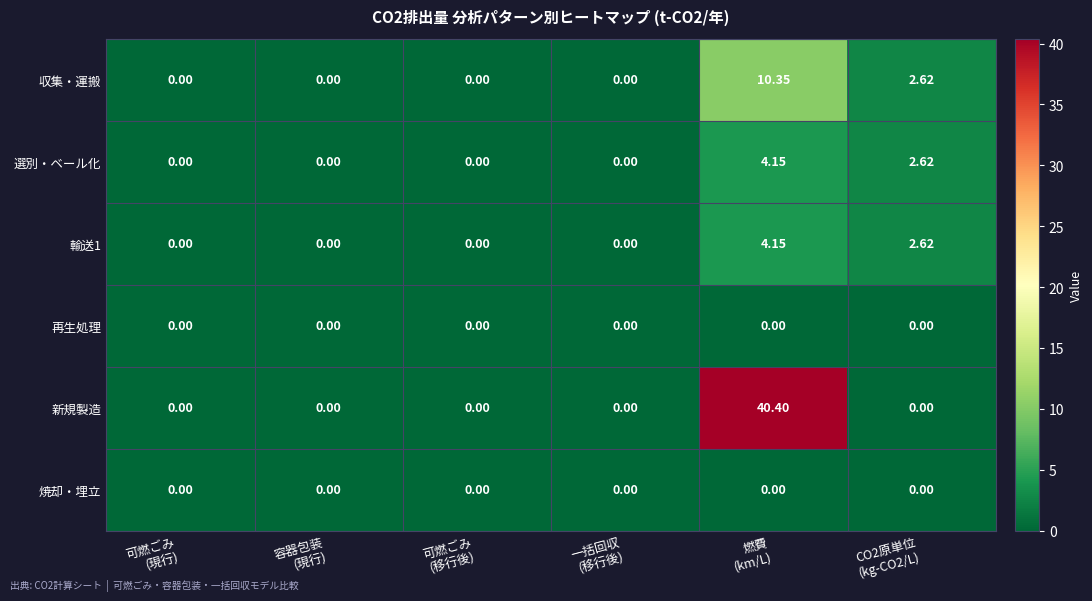

How many categories are shown in the chart?

6